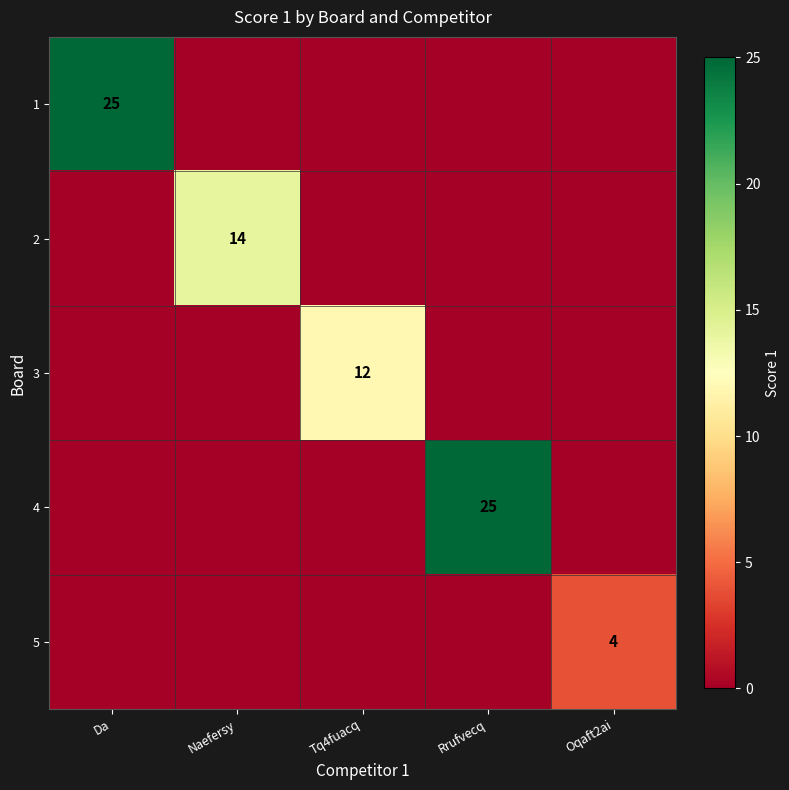

How many categories are shown in the chart?

5